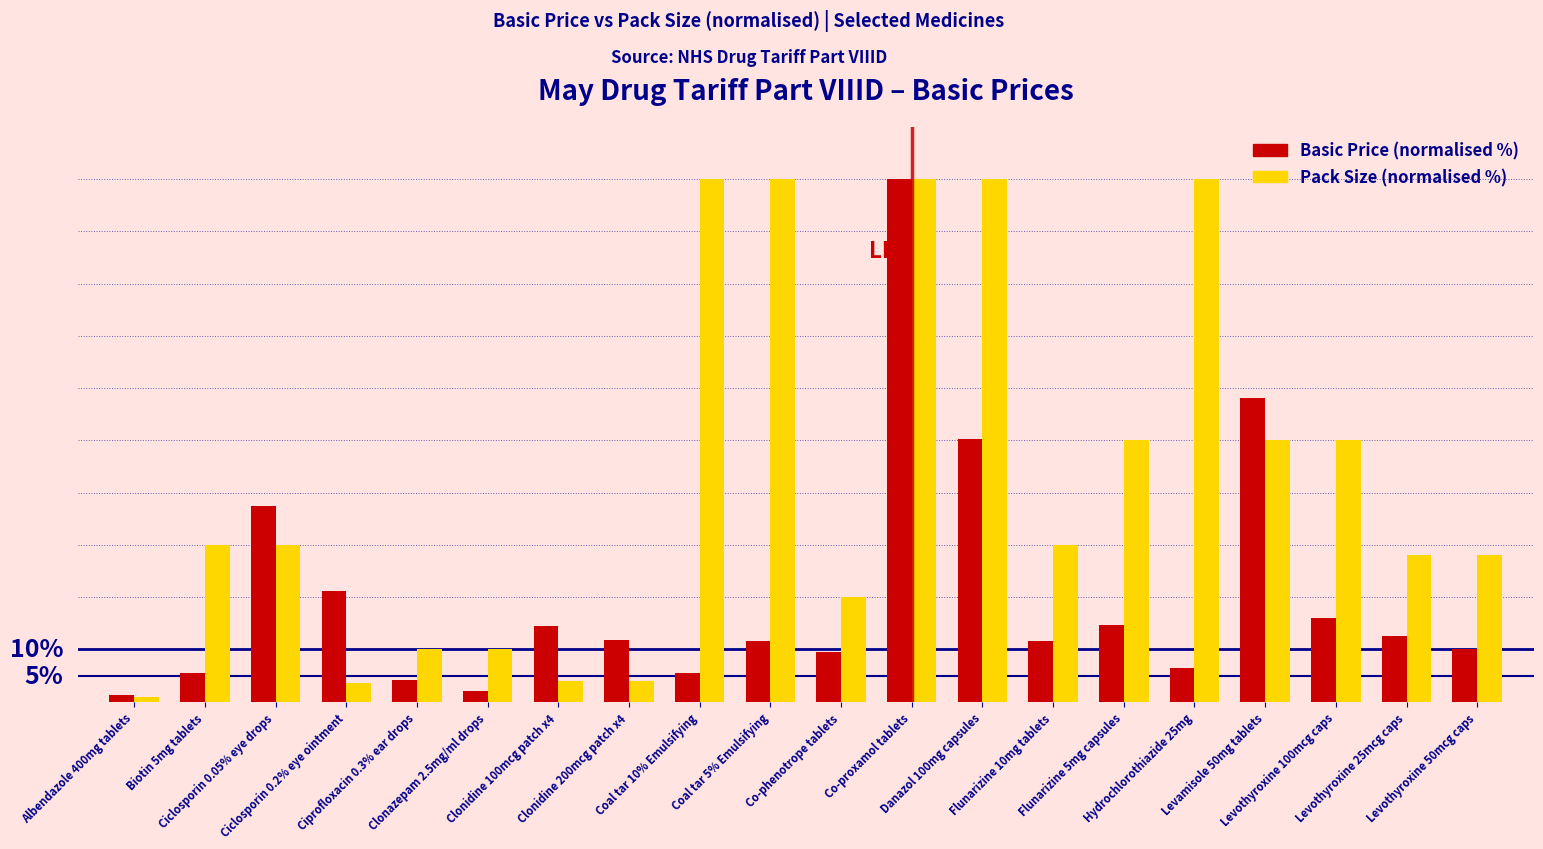

Reading right to left, extract all data points from this chart.

Basic Price (normalised %): 10.1	12.6	16.0	58.1	6.5	14.7	11.6	50.3	100.0	9.5	11.7	5.5	11.8	14.4	2.1	4.2	21.2	37.5	5.6	1.3
Pack Size (normalised %): 28.0	28.0	50.0	50.0	100.0	50.0	30.0	100.0	100.0	20.0	100.0	100.0	4.0	4.0	10.0	10.0	3.5	30.0	30.0	1.0